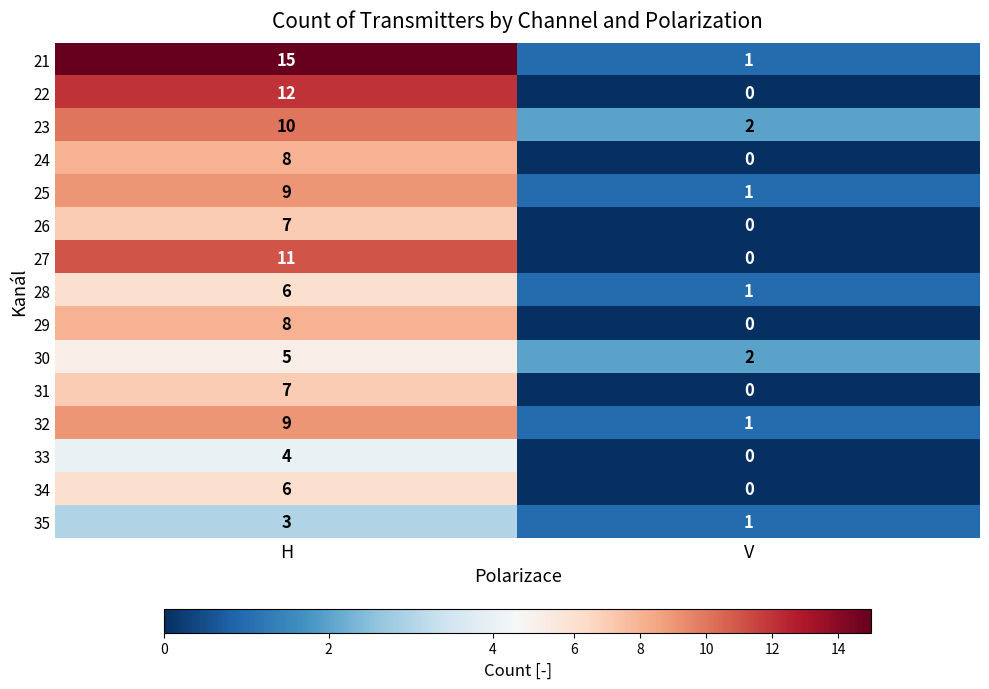

At how many categories does at least one series exceed 0?

2